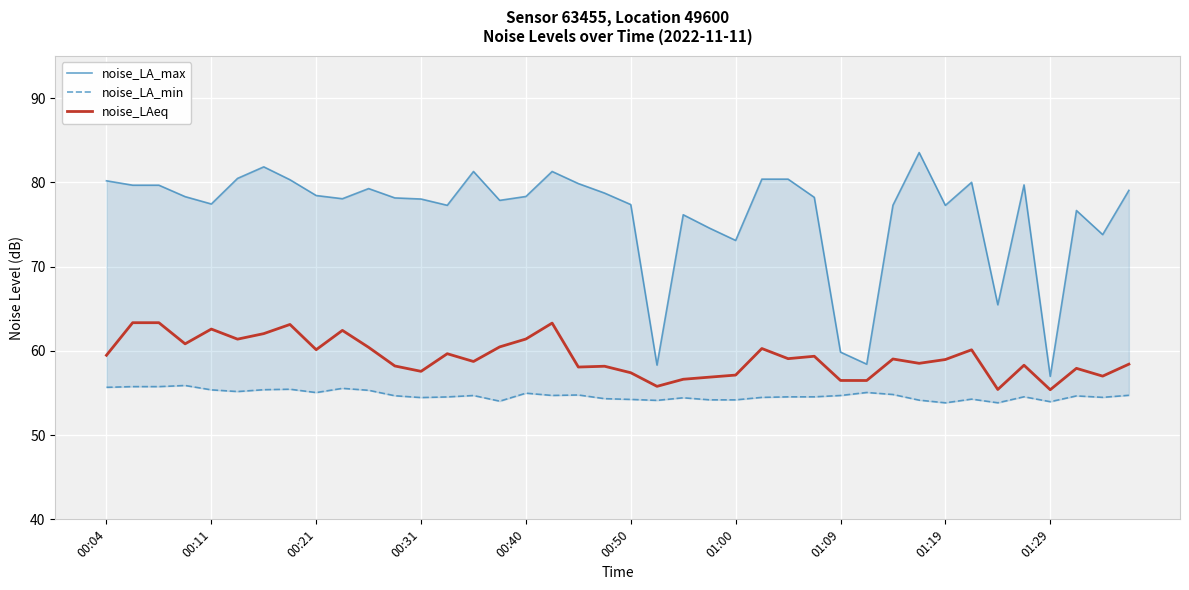

What is the greatest value displayed?

83.5